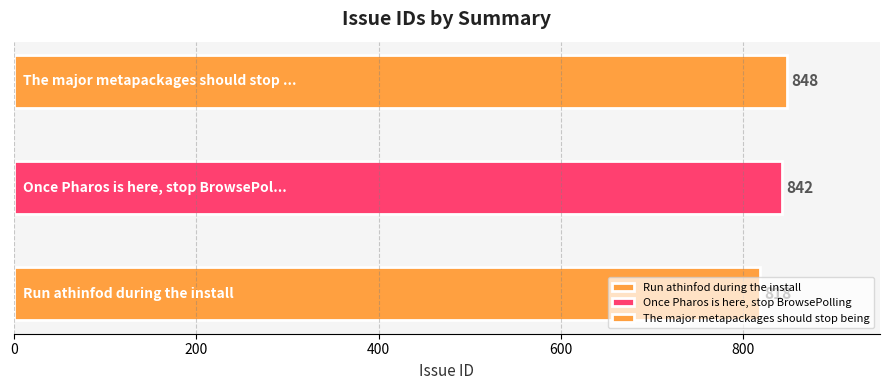

Which category has the highest value across all series?

The major metapackages should stop being